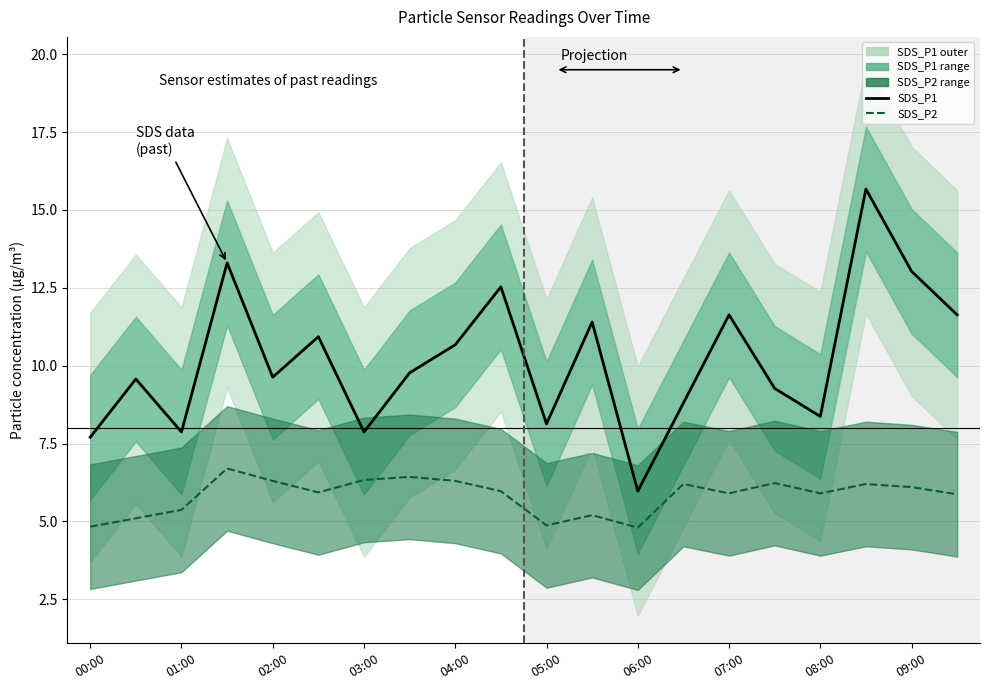

How many data points does each series have?

20